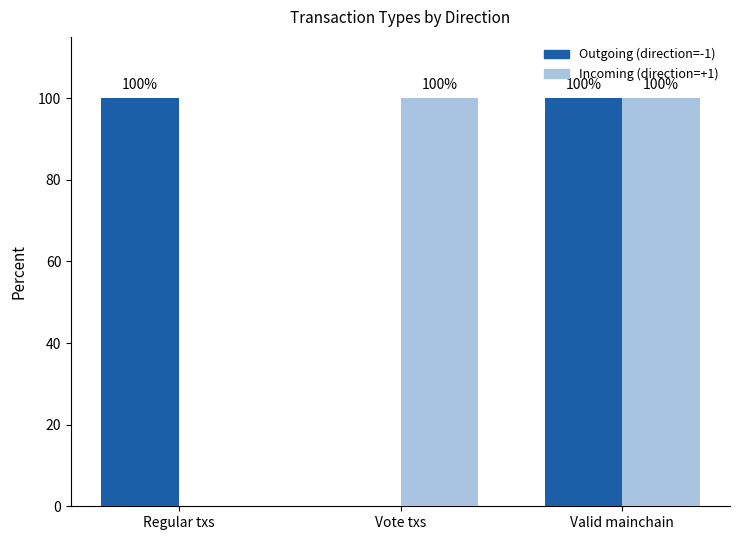

What is the sum of all Outgoing (direction=-1) values?

200